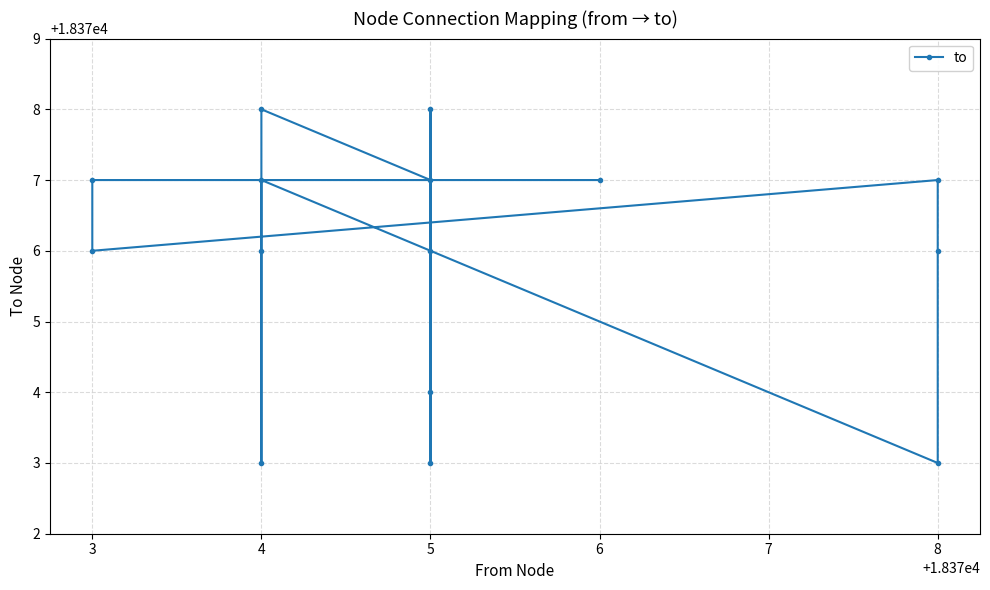

What value does the data have at 5?

18376